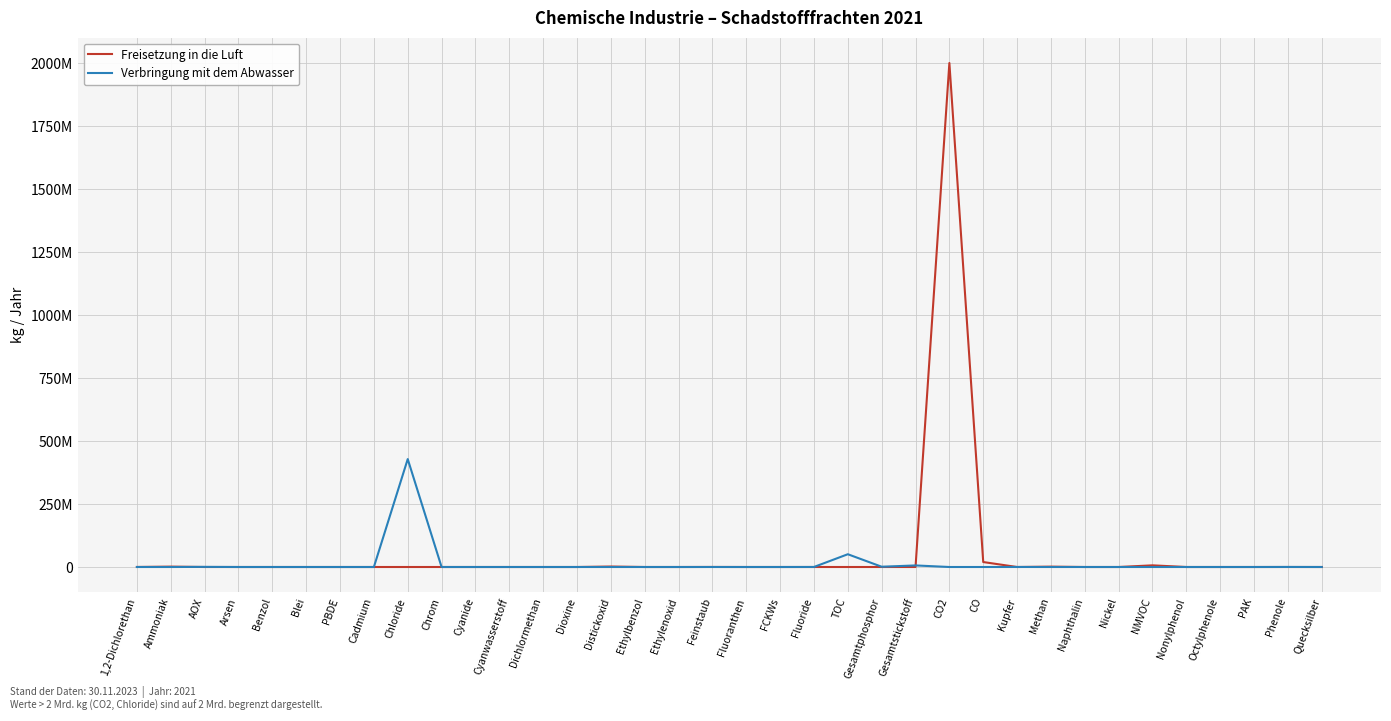

After their last crossing, which series has the higher values: Verbringung mit dem Abwasser or Freisetzung in die Luft?

Freisetzung in die Luft